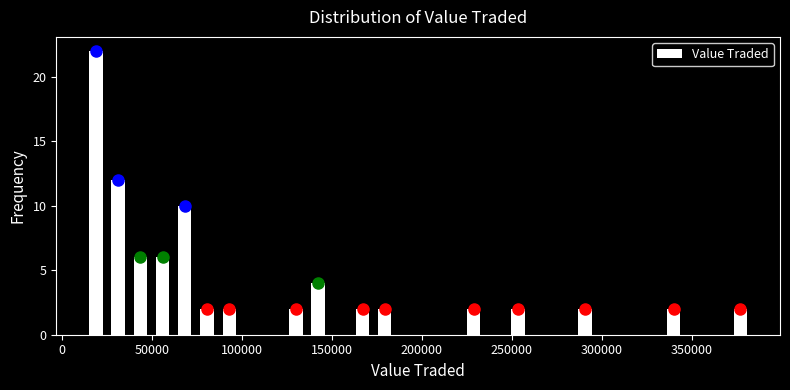

Read against the x-axis, roughly where is the centre of the tallest bar?

20000